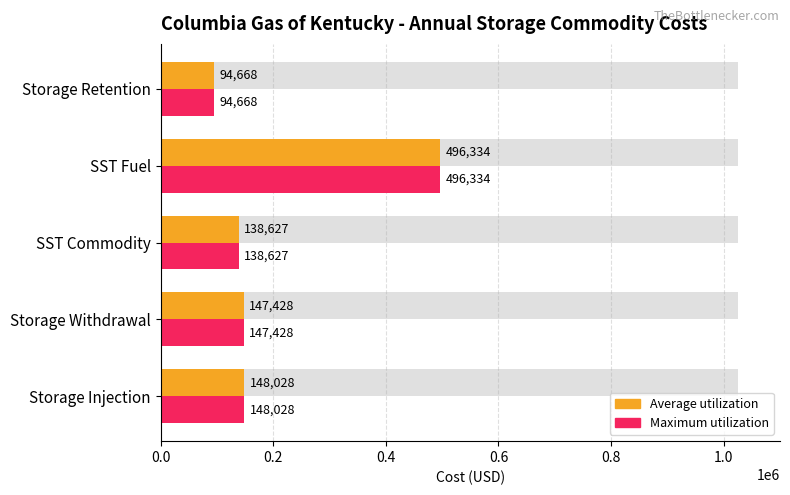

How many categories are shown in the chart?

5